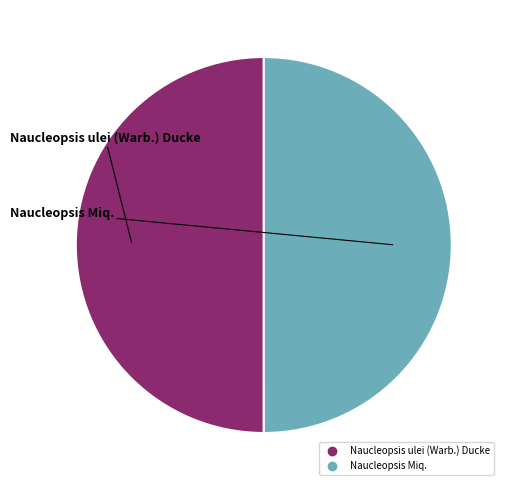

What is the ratio of the value at Naucleopsis Miq. to the value at Naucleopsis ulei (Warb.) Ducke?

1.0